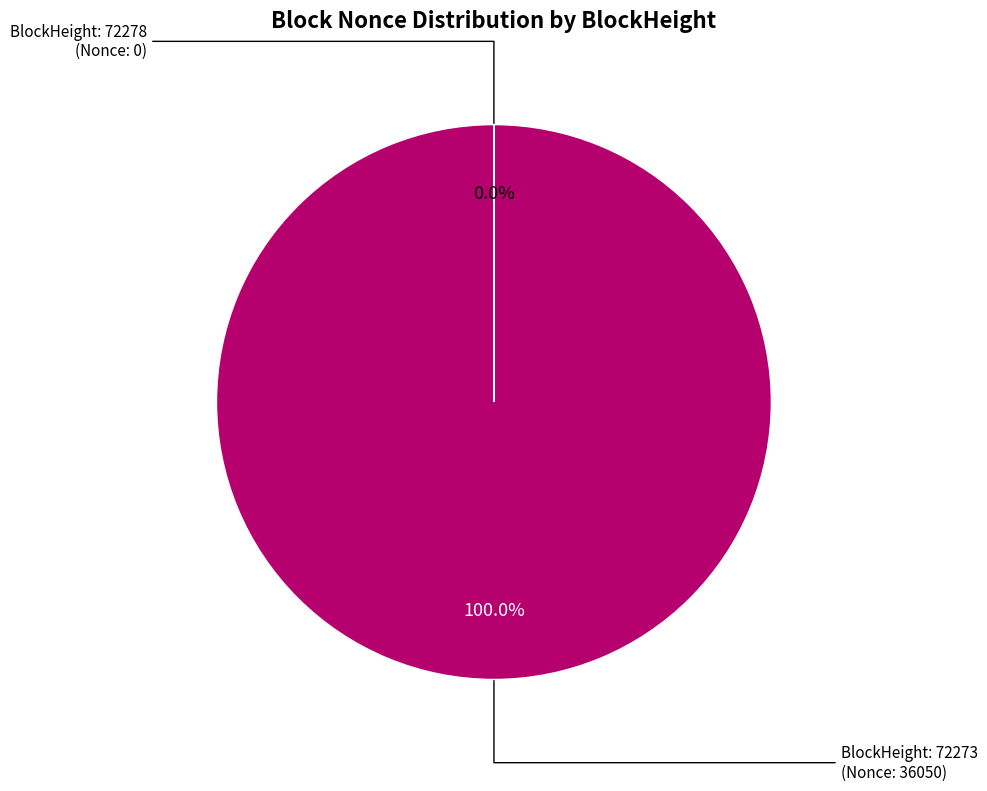

Is there a majority slice in this chart?

Yes